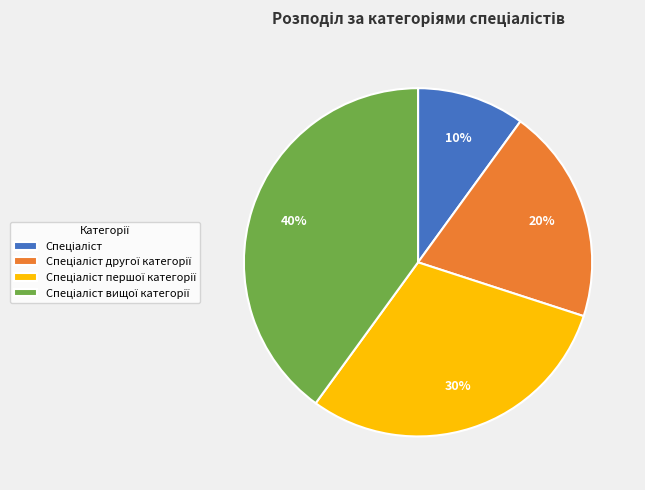

To the nearest percent, what is the average slice percentage?

25%